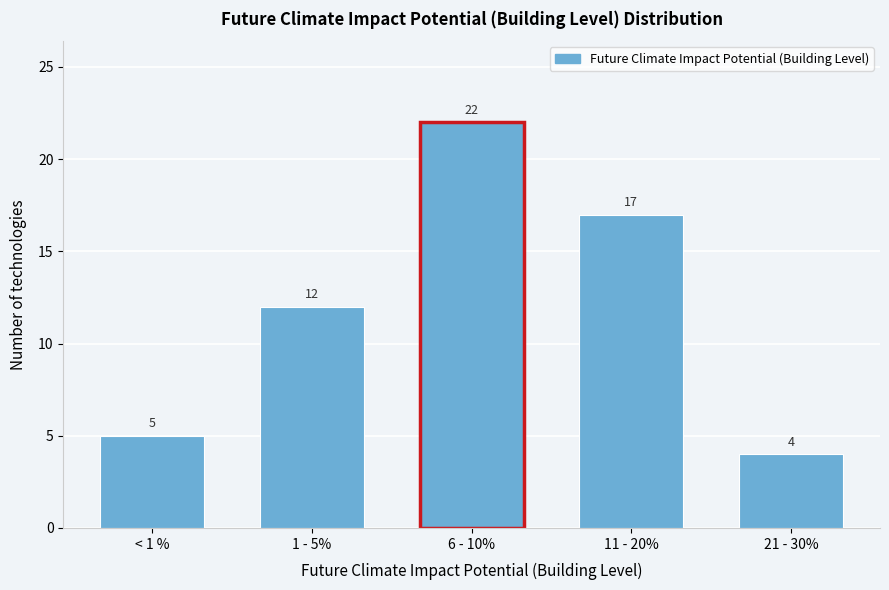

Reading right to left, extract all data points from this chart.

21 - 30%=4	11 - 20%=17	6 - 10%=22	1 - 5%=12	< 1 %=5